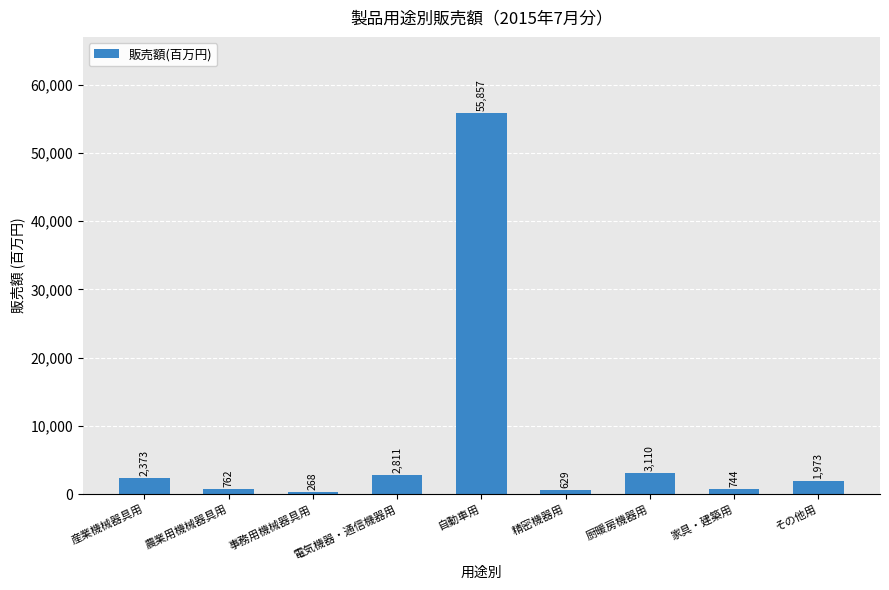

The chart shows a value of 629 at 精密機器用. True or false?

True